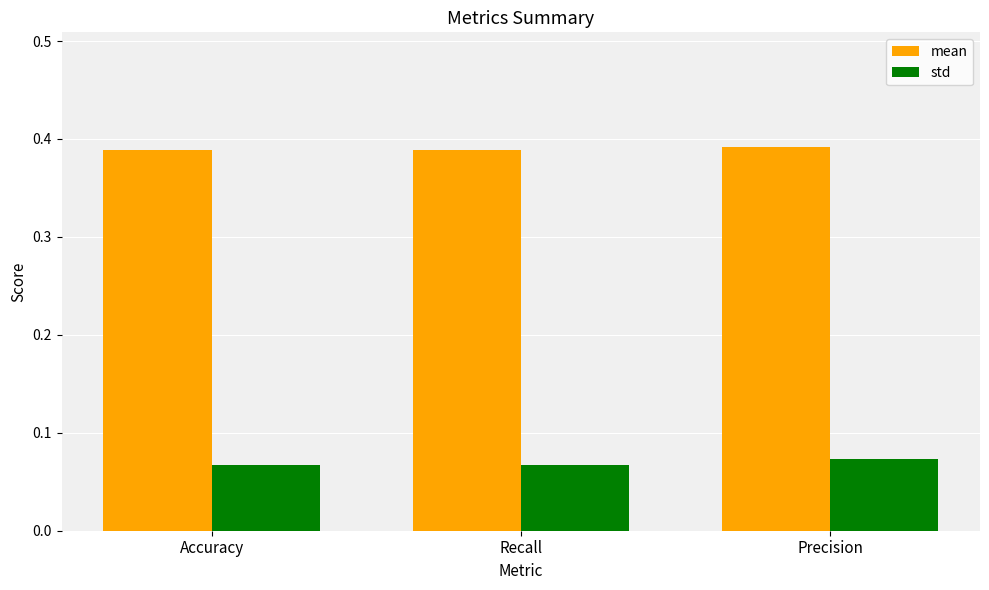

At how many categories does at least one series exceed 0?

3